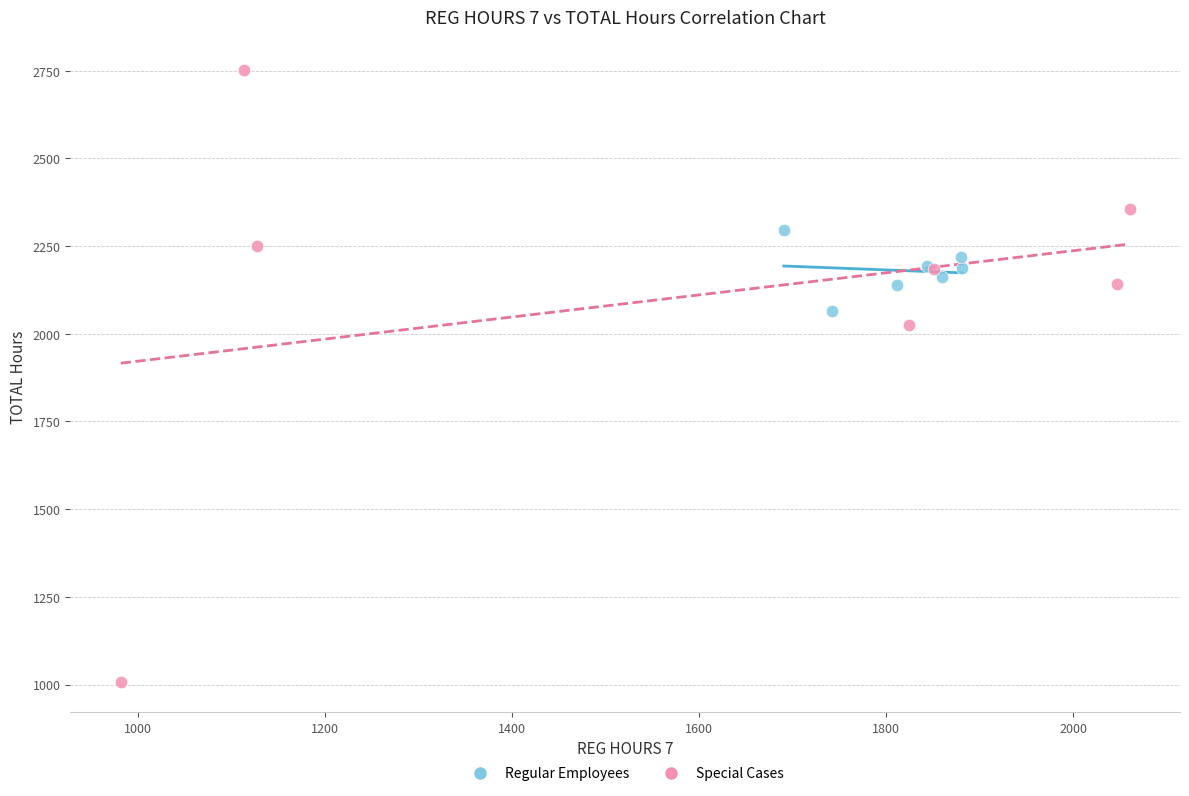

Which series reaches the minimum Y coordinate?

Special Cases